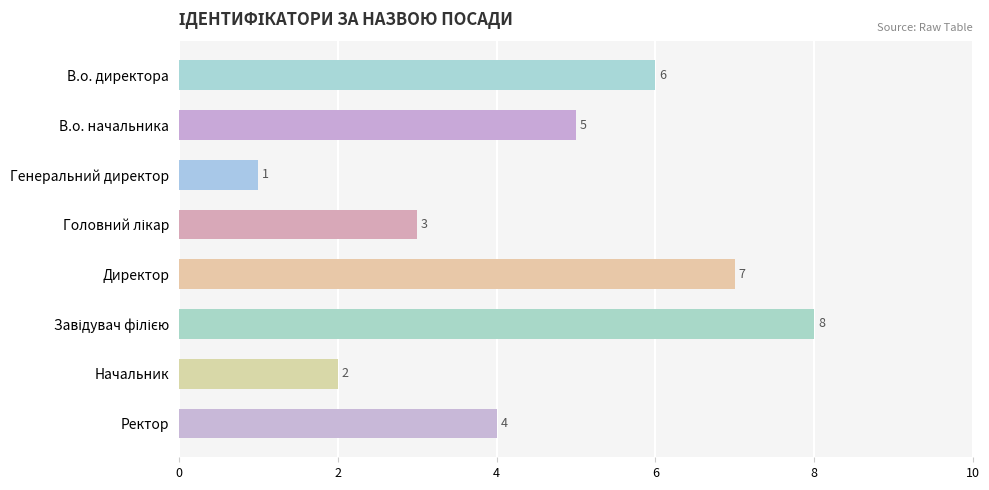

How many bars are there in total?

8